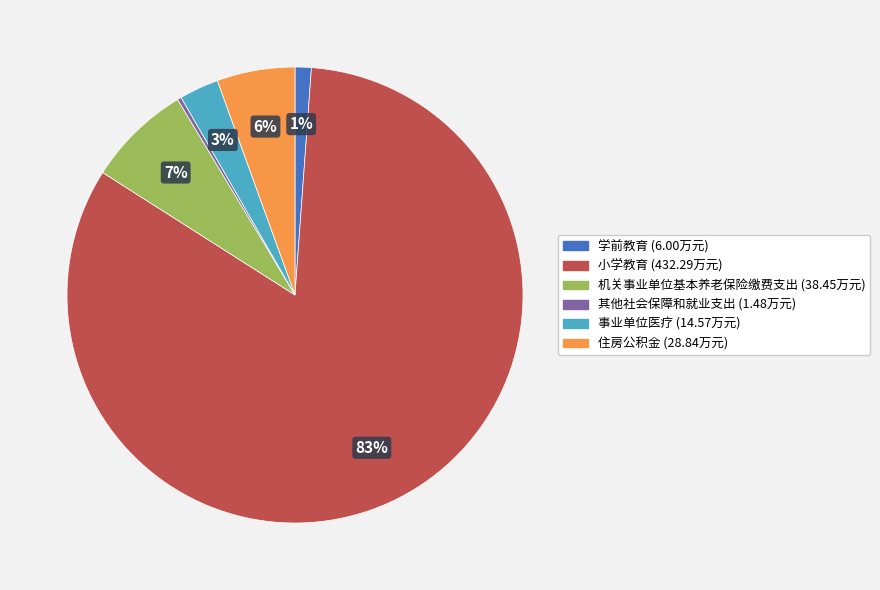

Do 事业单位医疗 and 小学教育 together represent more than half of the pie?

Yes